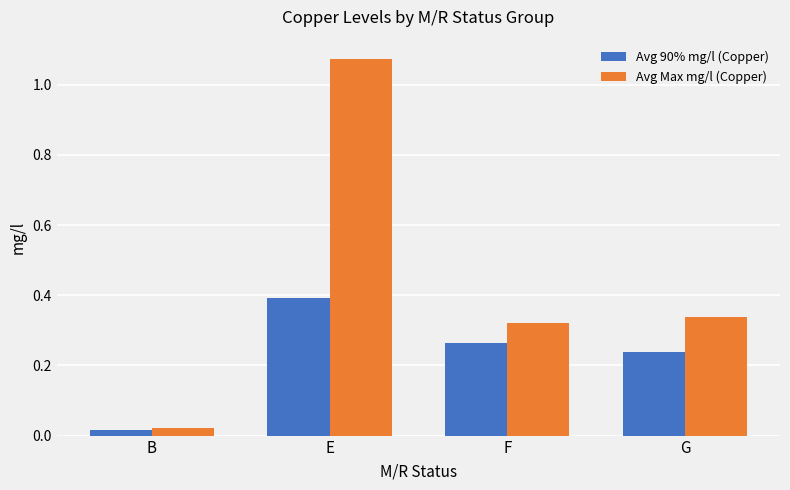

What are all the series names shown in the legend?

Avg 90% mg/l (Copper), Avg Max mg/l (Copper)